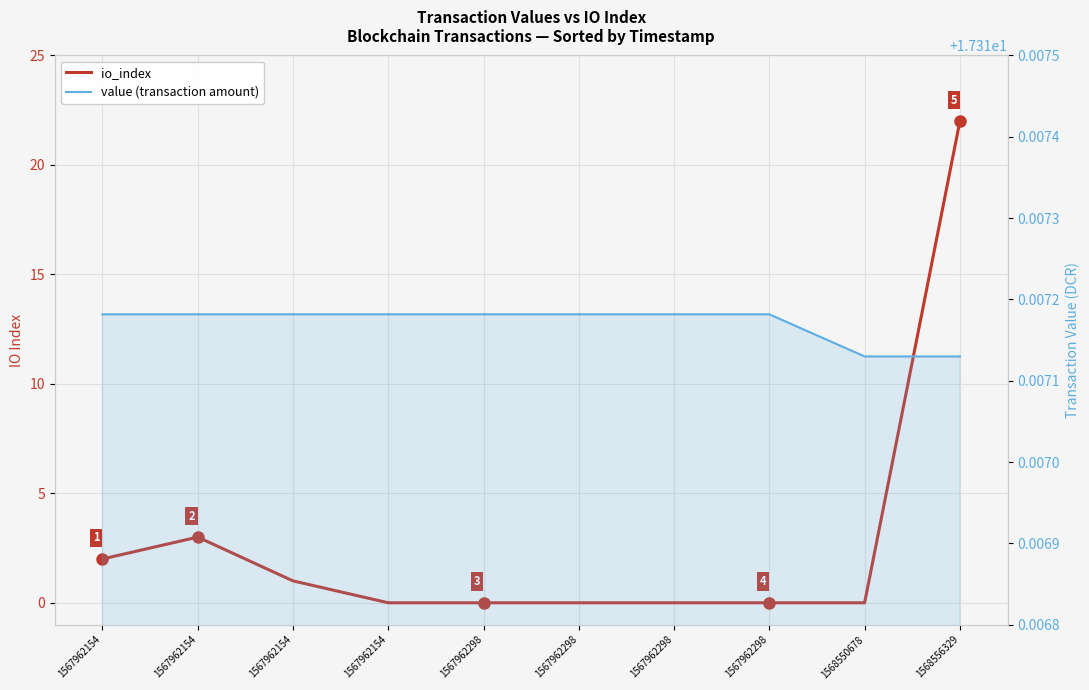

Reading left to right, transcribe all the data shown in this chart.

io_index: 1567962154=2.0	1567962154=3.0	1567962154=1.0	1567962154=0.0	1567962298=0.0	1567962298=0.0	1567962298=0.0	1567962298=0.0	1568550678=0.0	1568556329=22.0
value (transaction amount): 1567962154=17.3	1567962154=17.3	1567962154=17.3	1567962154=17.3	1567962298=17.3	1567962298=17.3	1567962298=17.3	1567962298=17.3	1568550678=17.3	1568556329=17.3